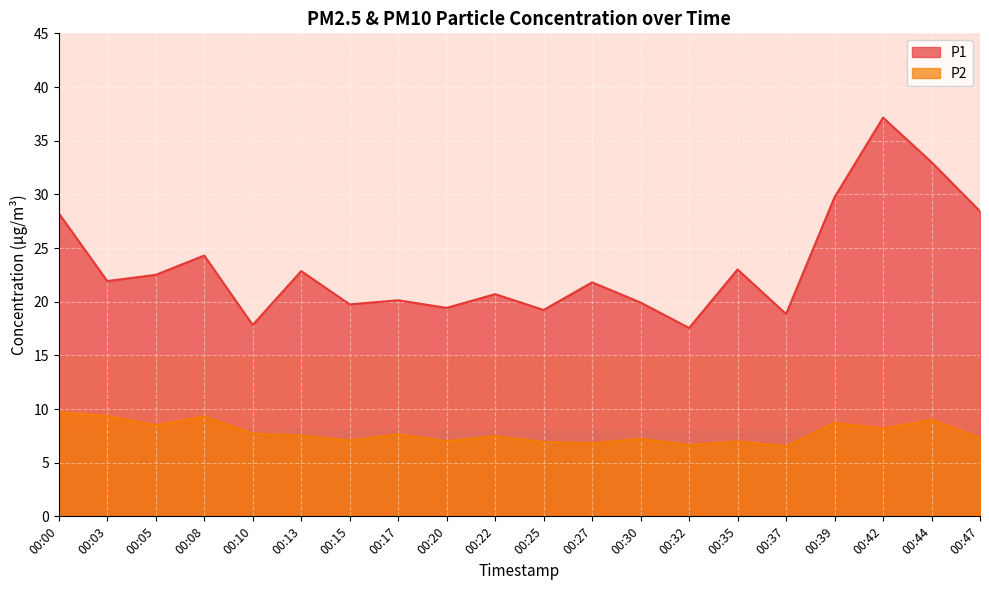

At which label does P1 reach its peak?

00:42